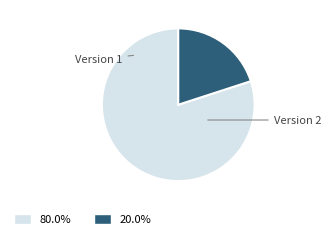

Is there a majority slice in this chart?

Yes